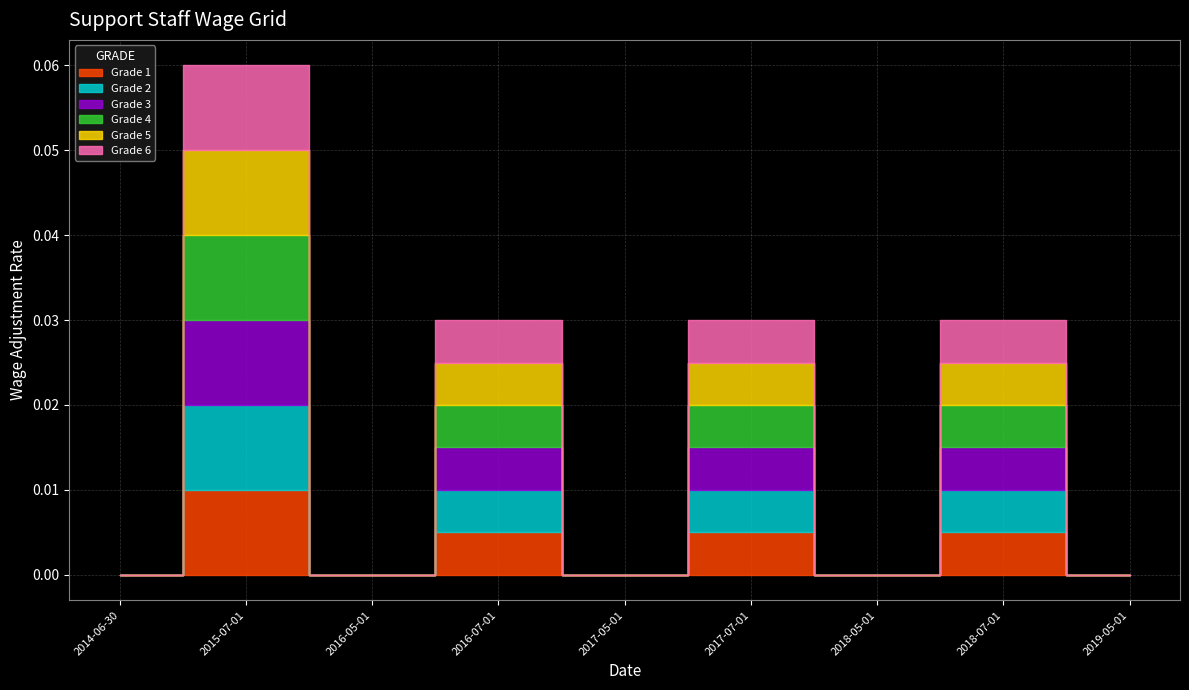

Between 2017-07-01 and 2018-05-01, which series saw the biggest shift?

Grade 1